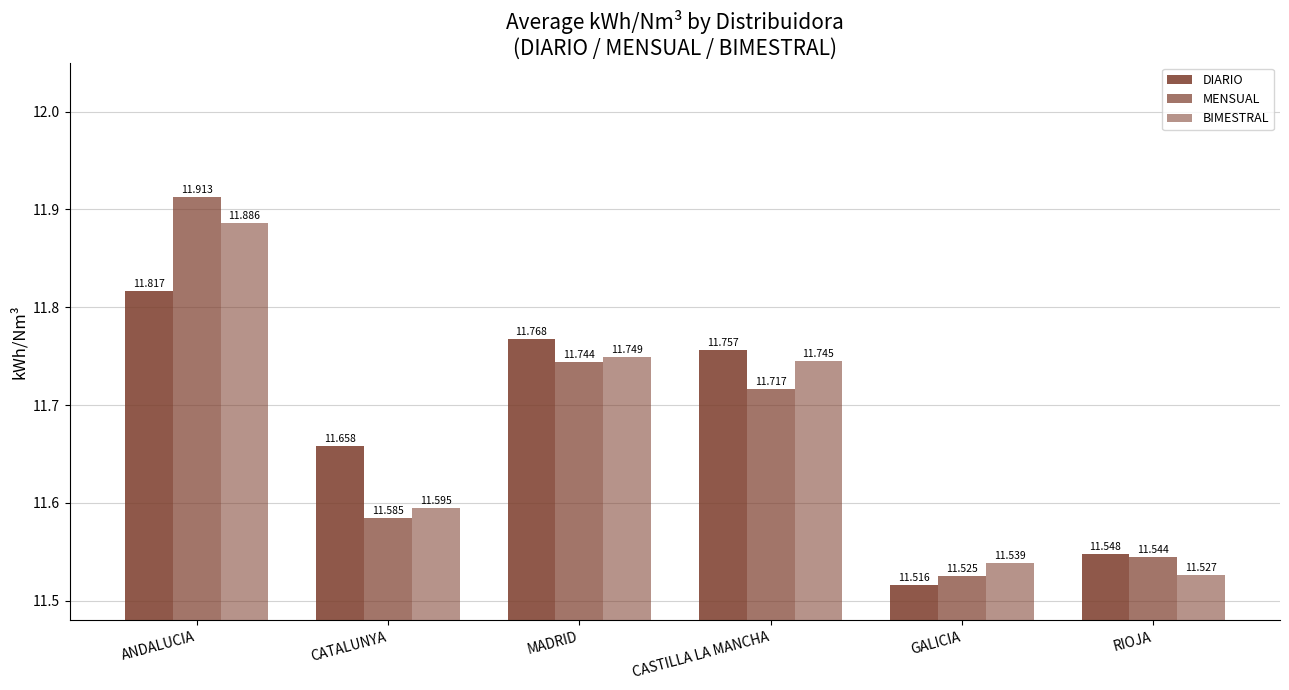

What is the total value across all series at ANDALUCIA?

35.6